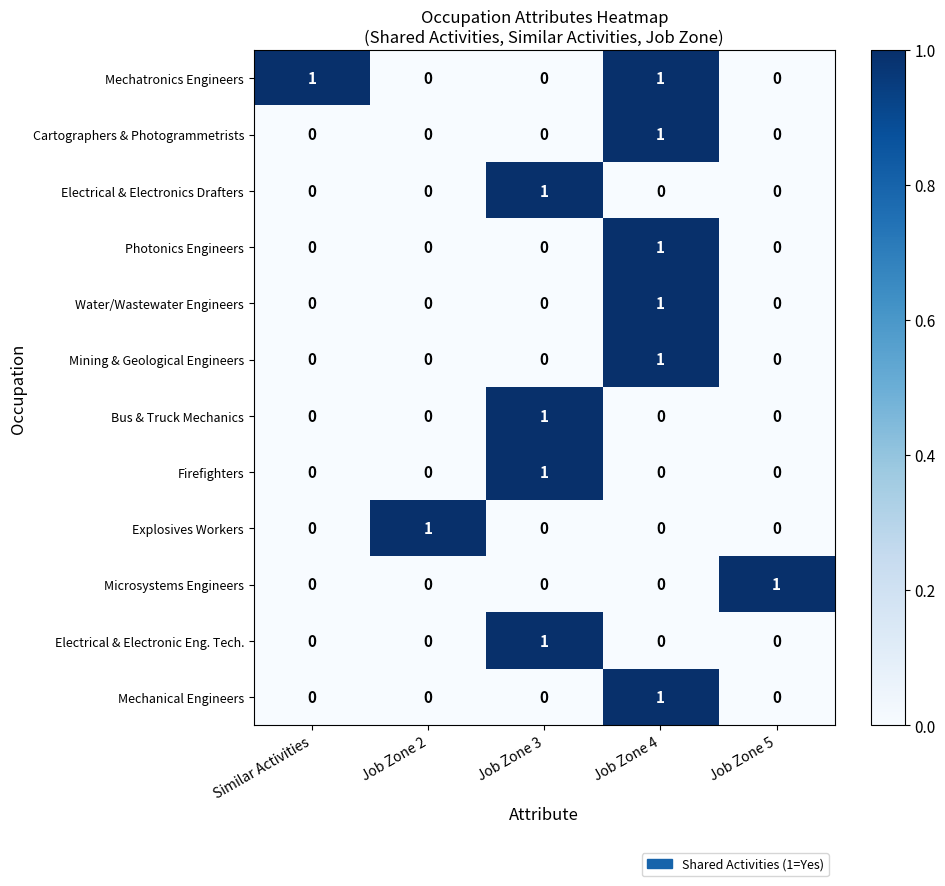

At which label does Microsystems Engineers reach its peak?

Job Zone 5